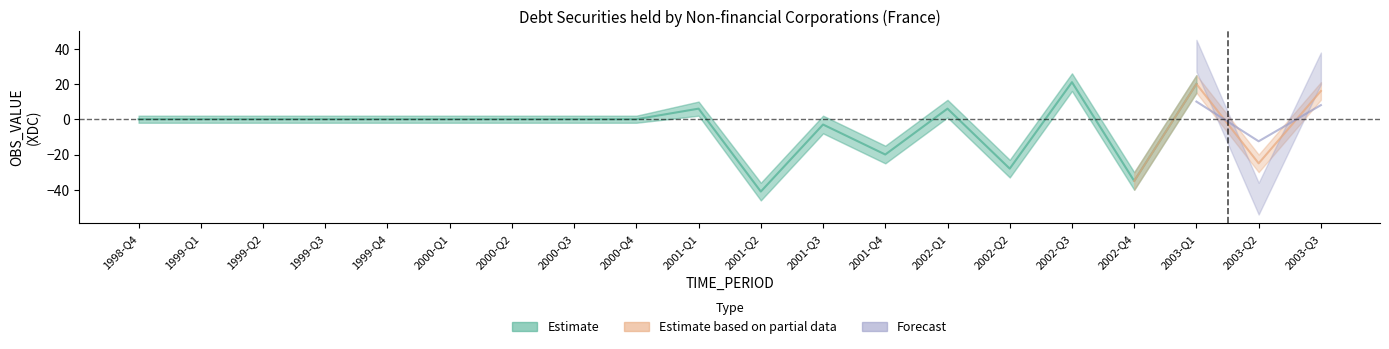

Which category has the highest value across all series?

2002-Q3